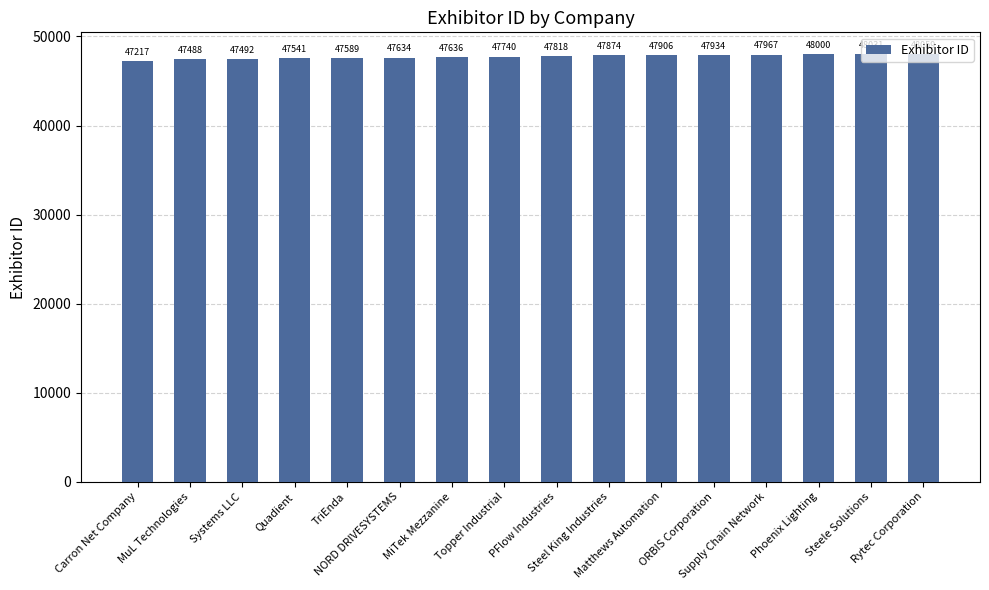

How many bars are there in total?

16